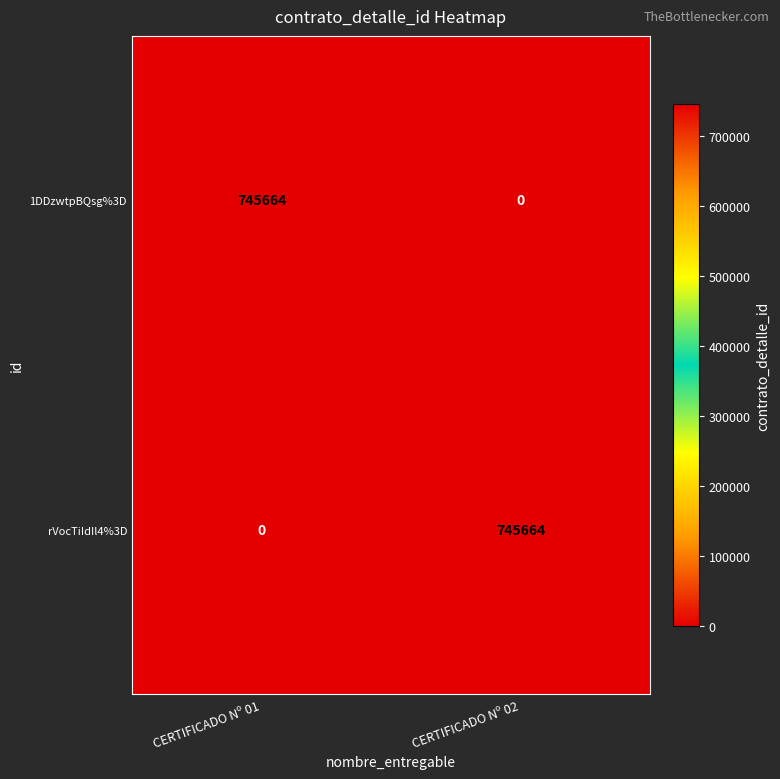

Reading left to right, what are all the values shown in this chart?

1DDzwtpBQsg%3D: 745664	0
rVocTiIdIl4%3D: 0	745664